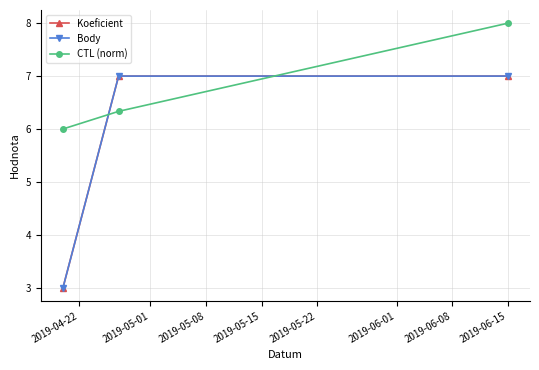

Does the chart have visible grid lines?

Yes